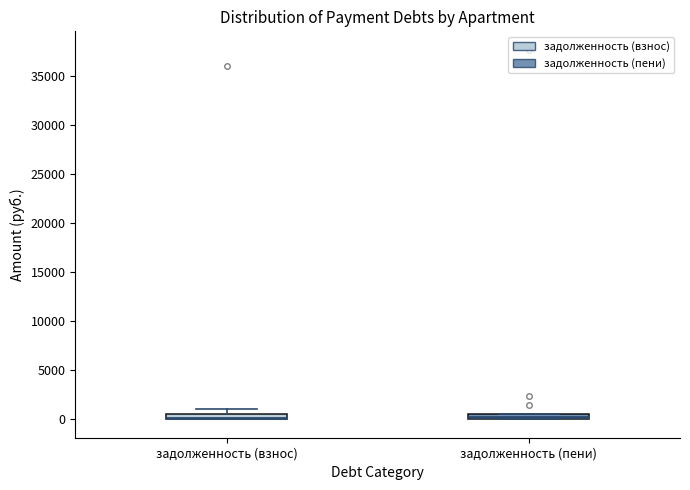

Where is the lower edge of the box for задолженность (пени) on the y-axis? The values are not printed on the chart, so give them approximately, as read against the axis.

0